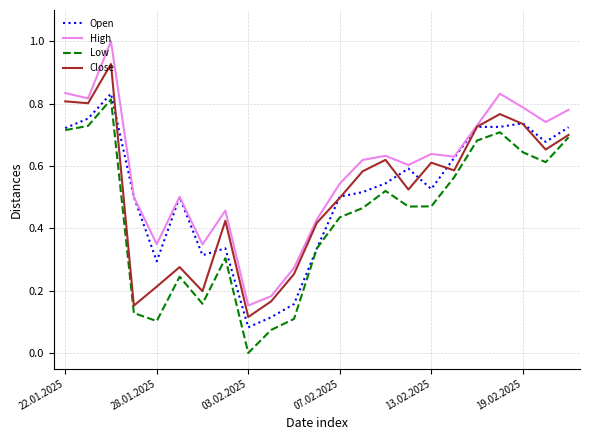

Rank the series by their maximum value, from lowest to highest.

Low, Open, Close, High